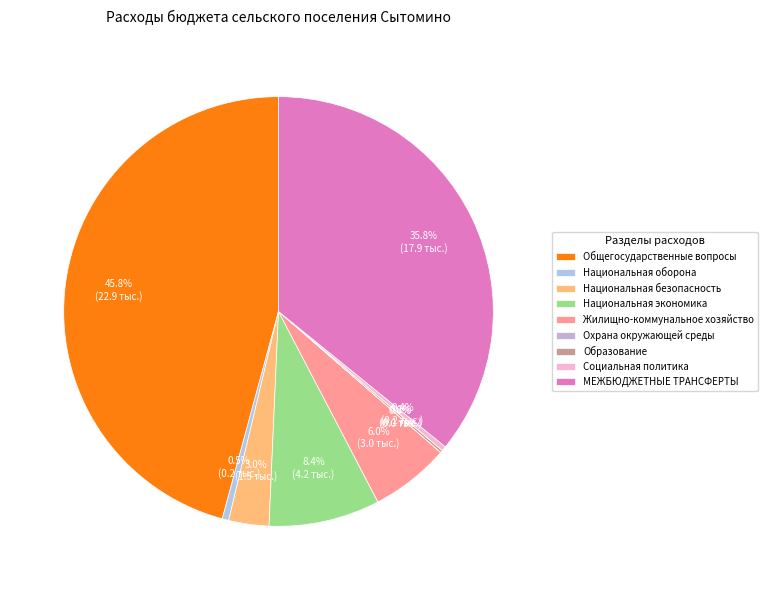

The Охрана окружающей среды slice represents 1% of the pie. True or false?

False